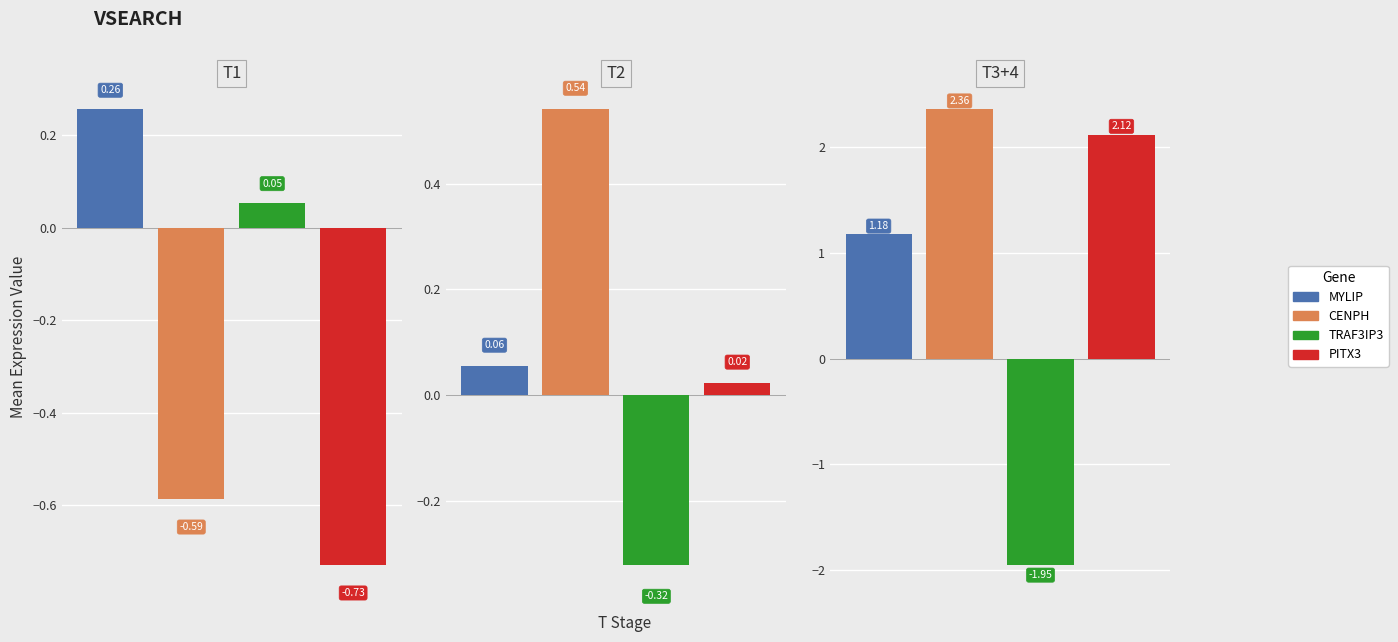

Which series has the largest total across all categories?

CENPH